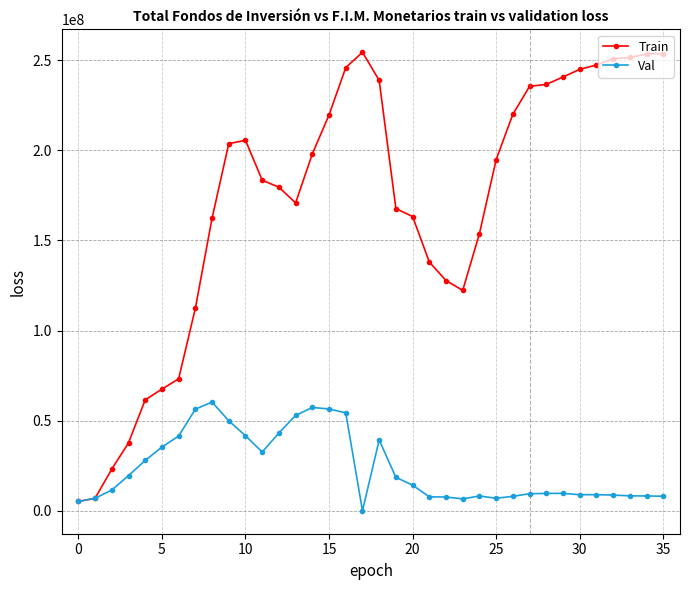

At how many categories does at least one series exceed 40146542?

32